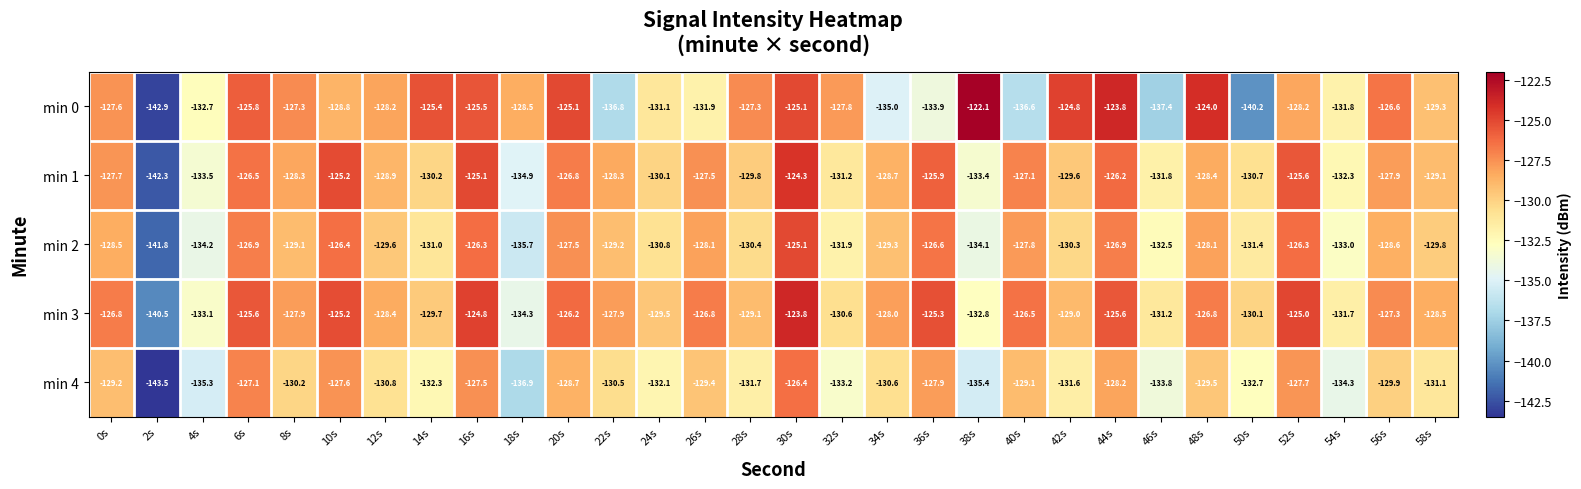

How many distinct data groups are displayed?

5